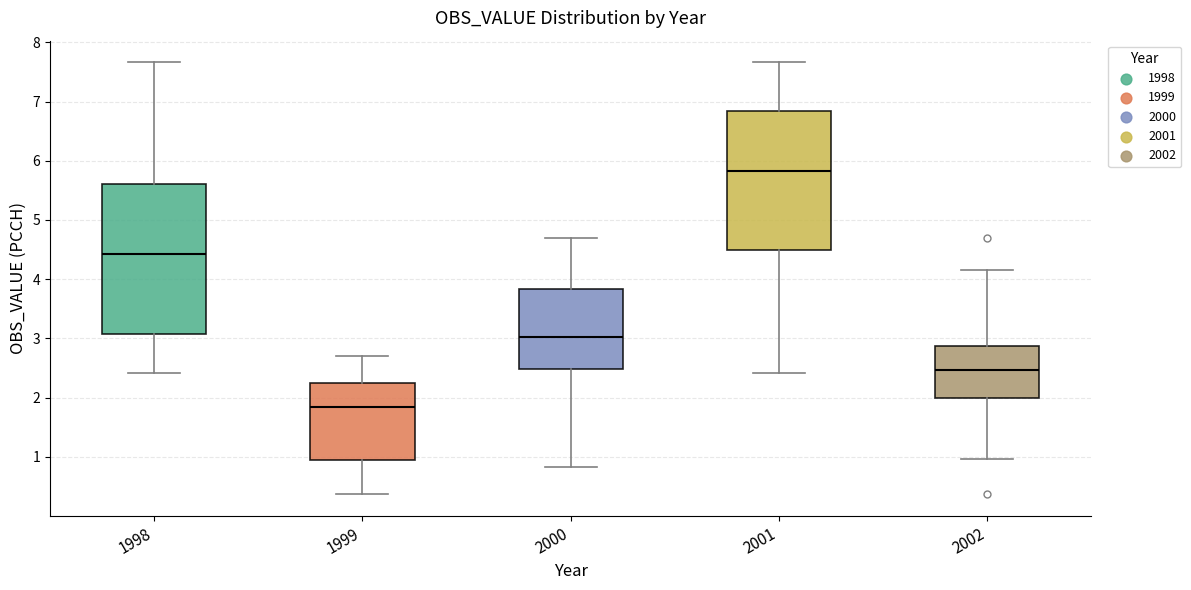

Where does the lower whisker of the box at x = 2001 end on the y-axis? The values are not printed on the chart, so give them approximately, as read against the axis.

2.4